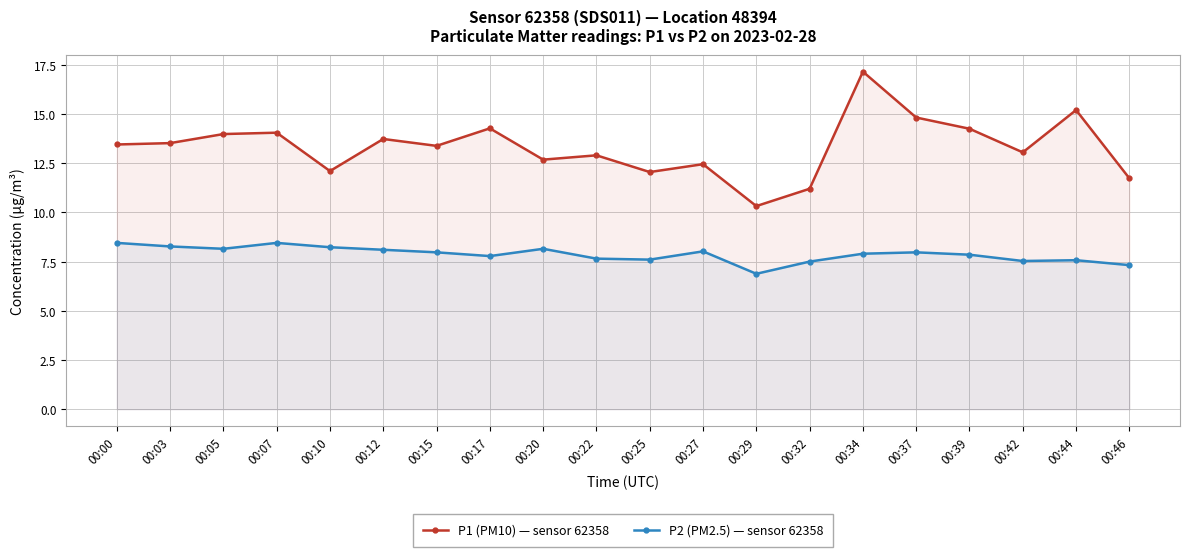

Reading left to right, transcribe all the data shown in this chart.

P1 (PM10) — sensor 62358: 00:00=13.4	00:03=13.5	00:05=14.0	00:07=14.1	00:10=12.1	00:12=13.7	00:15=13.4	00:17=14.3	00:20=12.7	00:22=12.9	00:25=12.1	00:27=12.4	00:29=10.3	00:32=11.2	00:34=17.1	00:37=14.8	00:39=14.2	00:42=13.1	00:44=15.2	00:46=11.7
P2 (PM2.5) — sensor 62358: 00:00=8.4	00:03=8.3	00:05=8.2	00:07=8.4	00:10=8.2	00:12=8.1	00:15=8.0	00:17=7.8	00:20=8.2	00:22=7.7	00:25=7.6	00:27=8.0	00:29=6.9	00:32=7.5	00:34=7.9	00:37=8.0	00:39=7.8	00:42=7.5	00:44=7.6	00:46=7.3